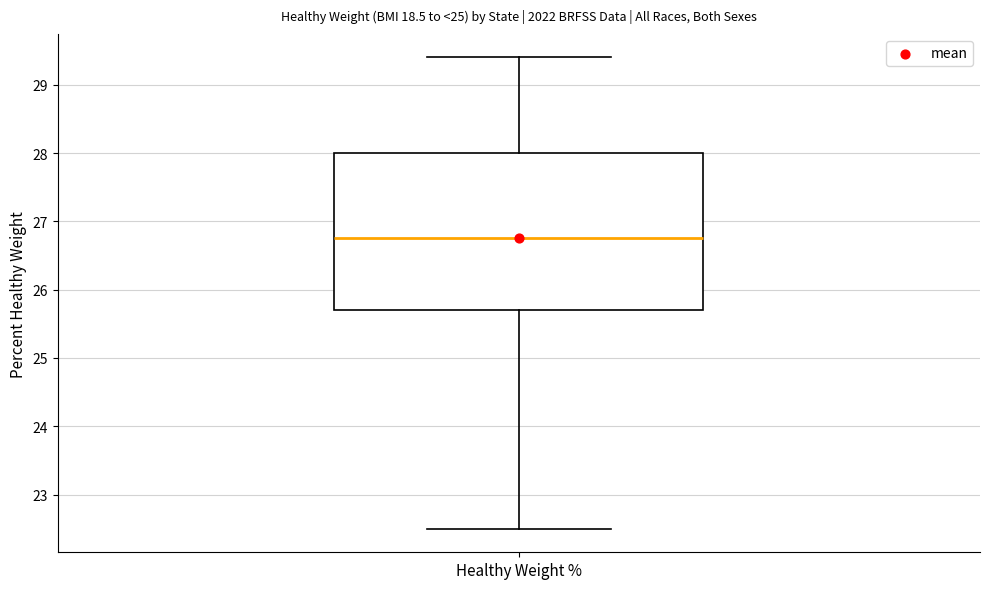

Transcribe this box plot: give where the median line is, the range the box spans, and where the two whiskers end, as read against the y-axis. The values are not printed on the chart, so give them approximately, as read against the axis.

median 26.8, box 25.7 to 28.0, whiskers 22.5 to 29.4